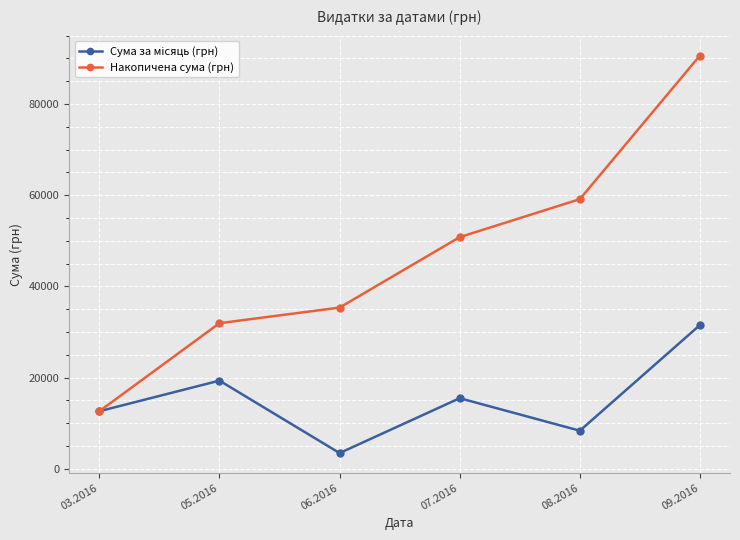

The value of Накопичена сума (грн) at 08.2016 is 59131.1. True or false?

True